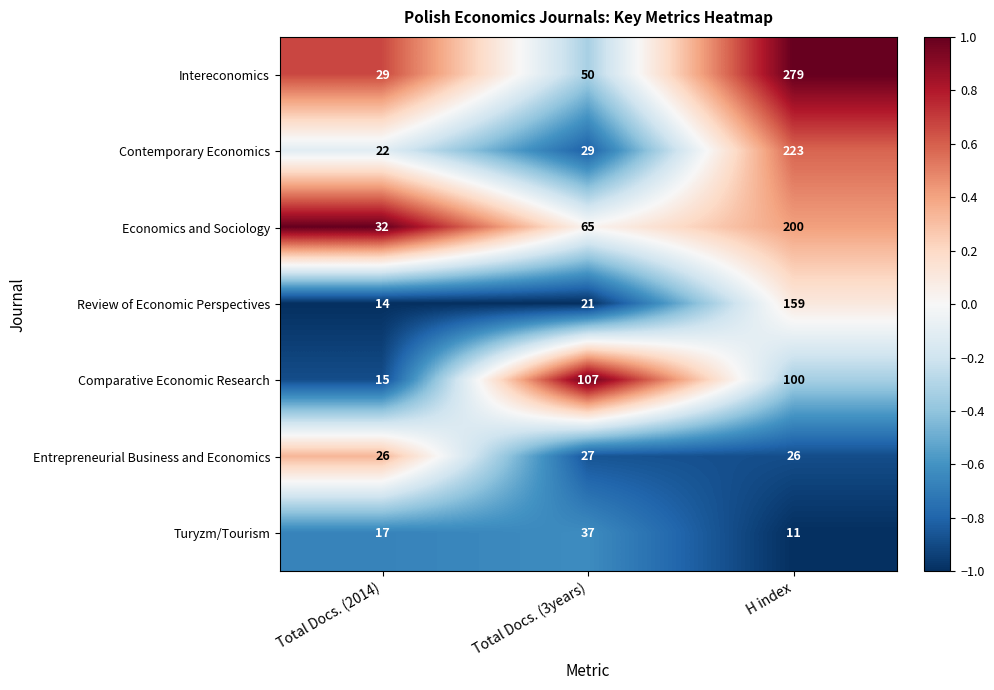

What is the approximate value of Turyzm/Tourism at H index, to the nearest 10?

10